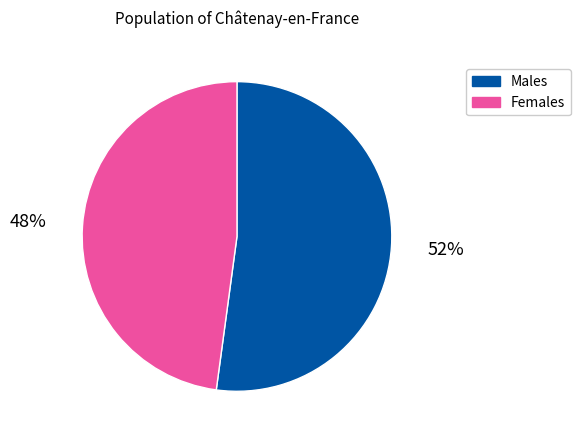

Combined, do Males and Females account for over 50%?

Yes